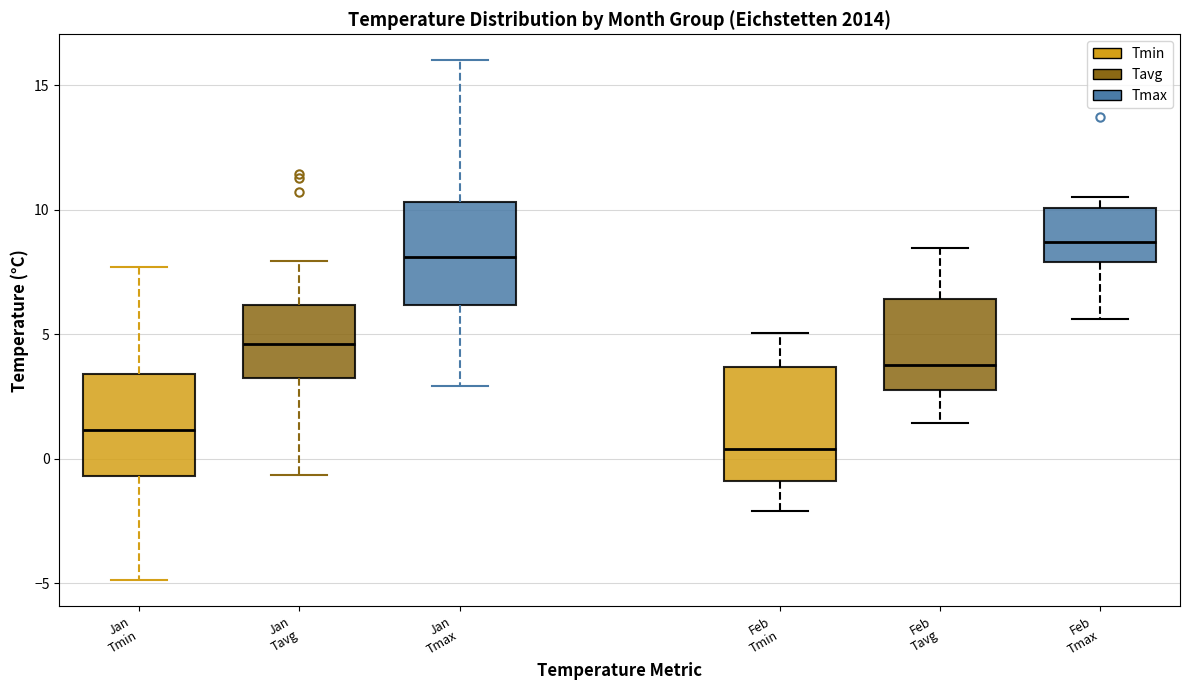

Reading left to right, transcribe this box plot: for each box, give where its median line is, the range the box spans, and where its two whiskers end, as read against the y-axis. The values are not printed on the chart, so give them approximately, as read against the axis.

Jan Tmin: median 1.0, box -0.5 to 3.5, whiskers -5.0 to 7.5
Jan Tavg: median 4.5, box 3.0 to 6.0, whiskers -0.5 to 8.0
Jan Tmax: median 8.0, box 6.0 to 10.5, whiskers 3.0 to 16.0
Feb Tmin: median 0.5, box -1.0 to 3.5, whiskers -2.0 to 5.0
Feb Tavg: median 4.0, box 3.0 to 6.5, whiskers 1.5 to 8.5
Feb Tmax: median 8.5, box 8.0 to 10.0, whiskers 5.5 to 10.5